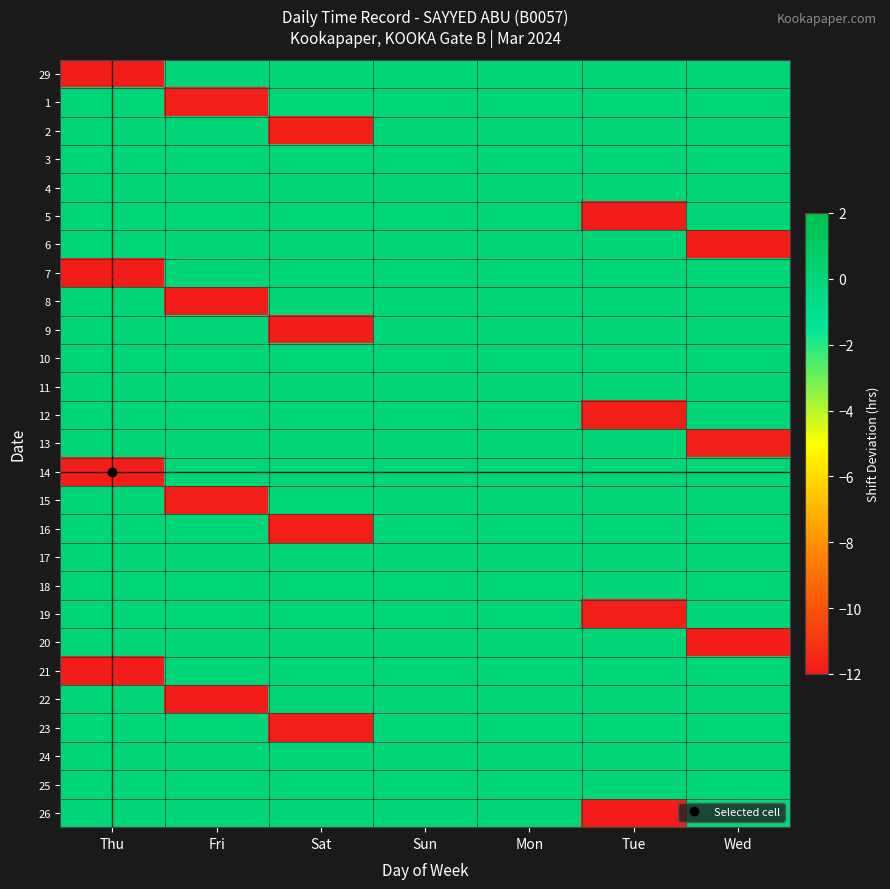

At which category does the chart reach its peak across all series?

Fri